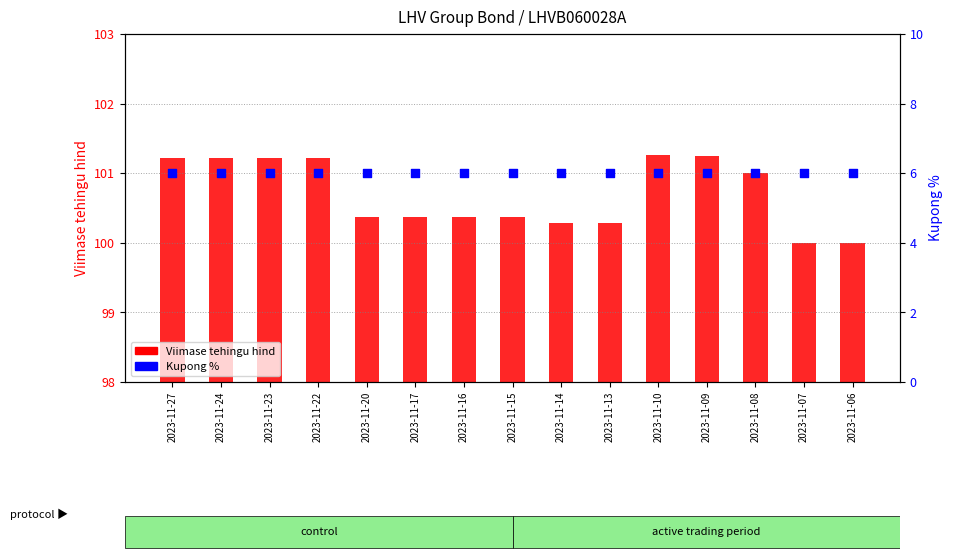

Which series reaches the maximum Y coordinate?

Kupong %